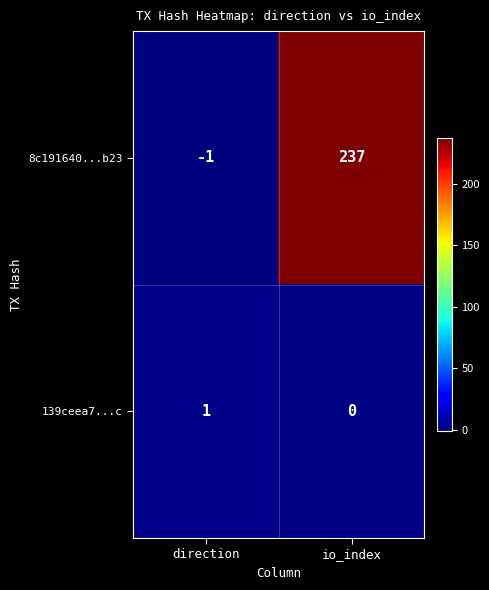

Reading left to right, transcribe all the data shown in this chart.

8c191640...b23: -1	237
139ceea7...c: 1	0